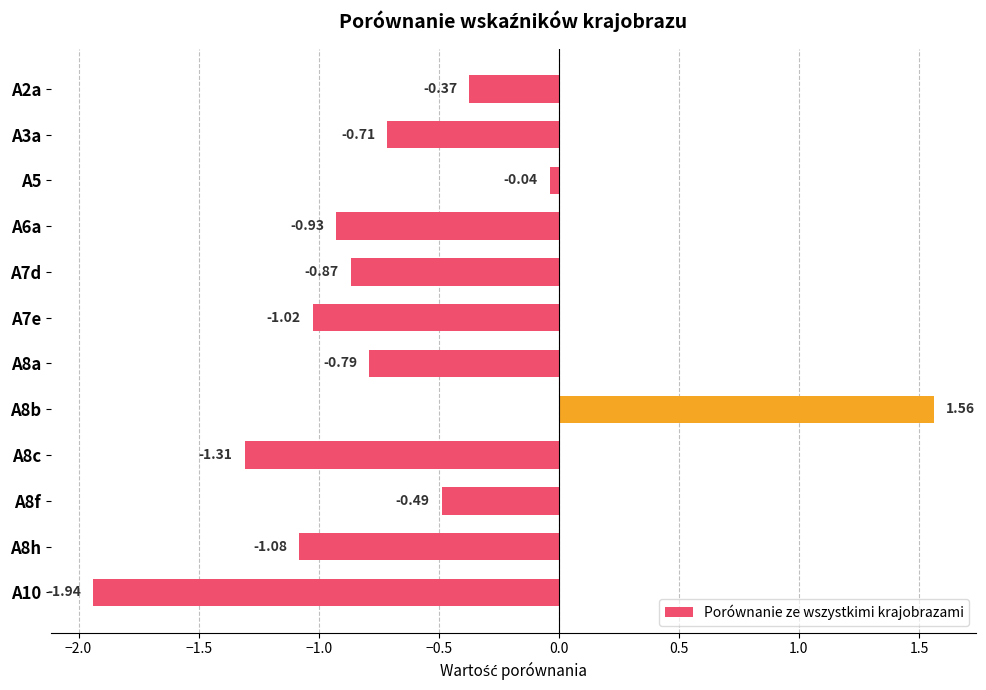

What is the sum of all values?

-8.0